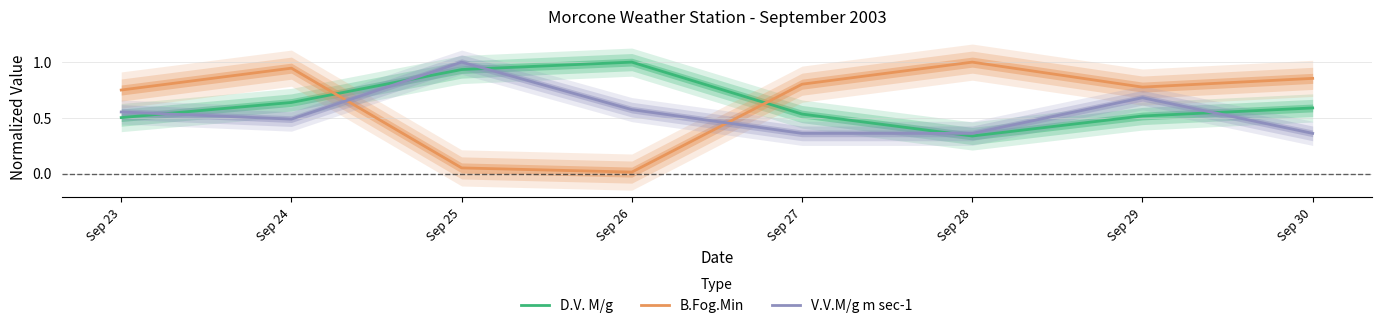

Which series changed the most between Sep 23 and Sep 28?

B.Fog.Min